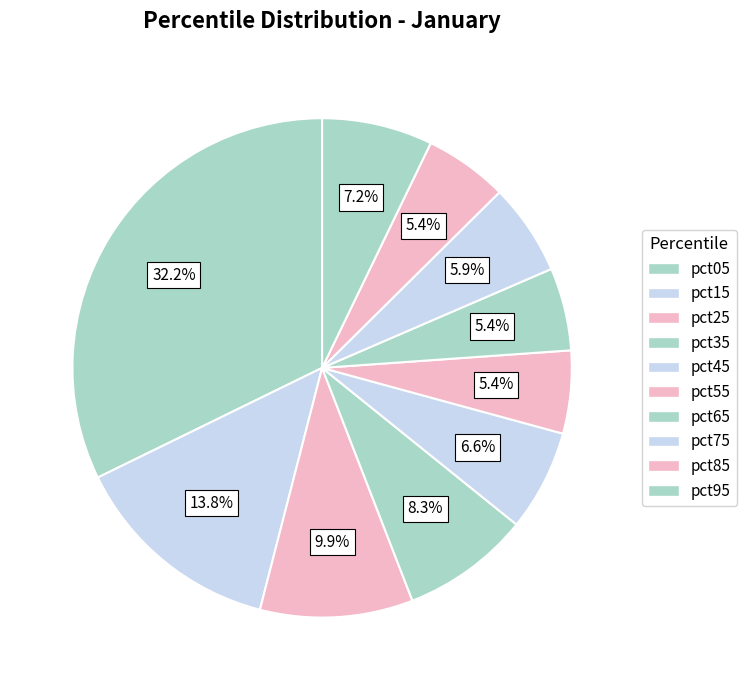

Which category has the biggest portion of the pie?

pct05